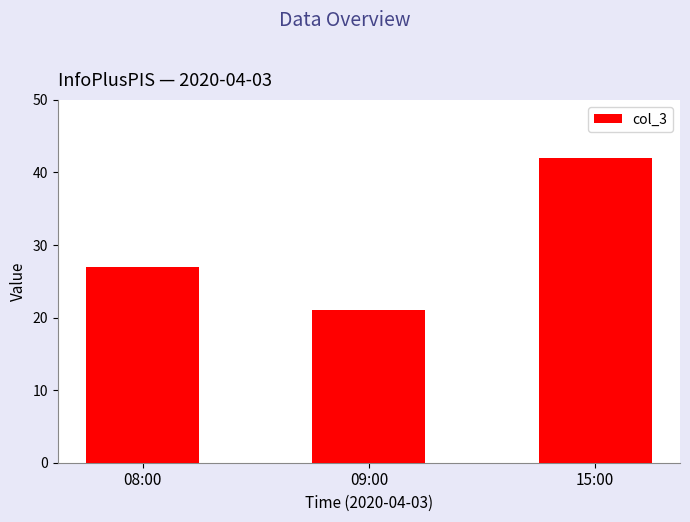

At which label is the value closest to 31?

08:00